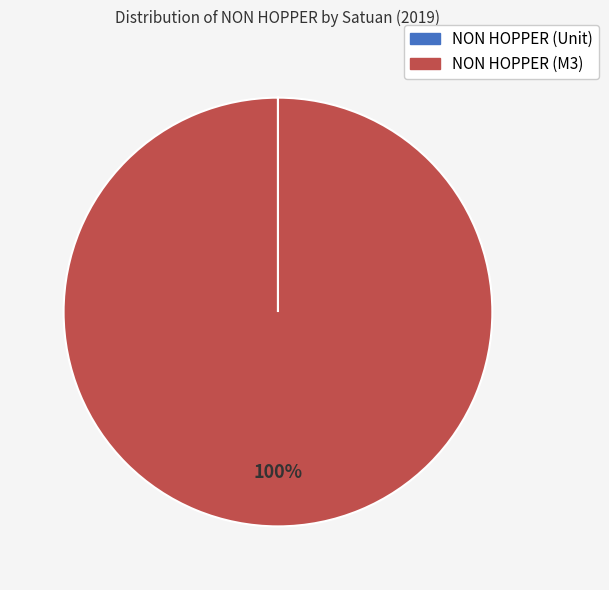

Which category has the biggest portion of the pie?

NON HOPPER (M3)